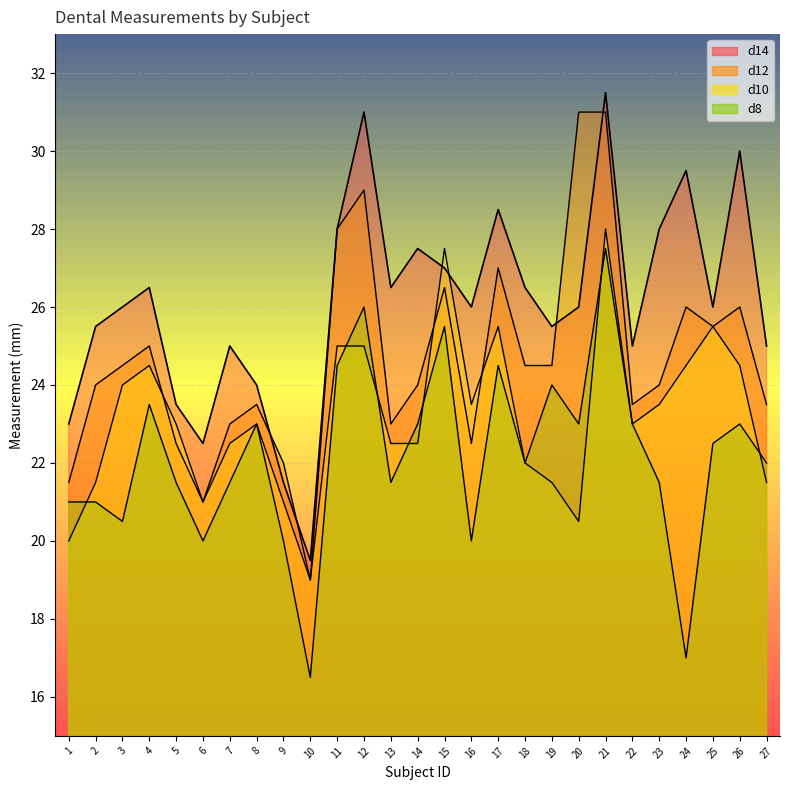

Which category has the highest value across all series?

21